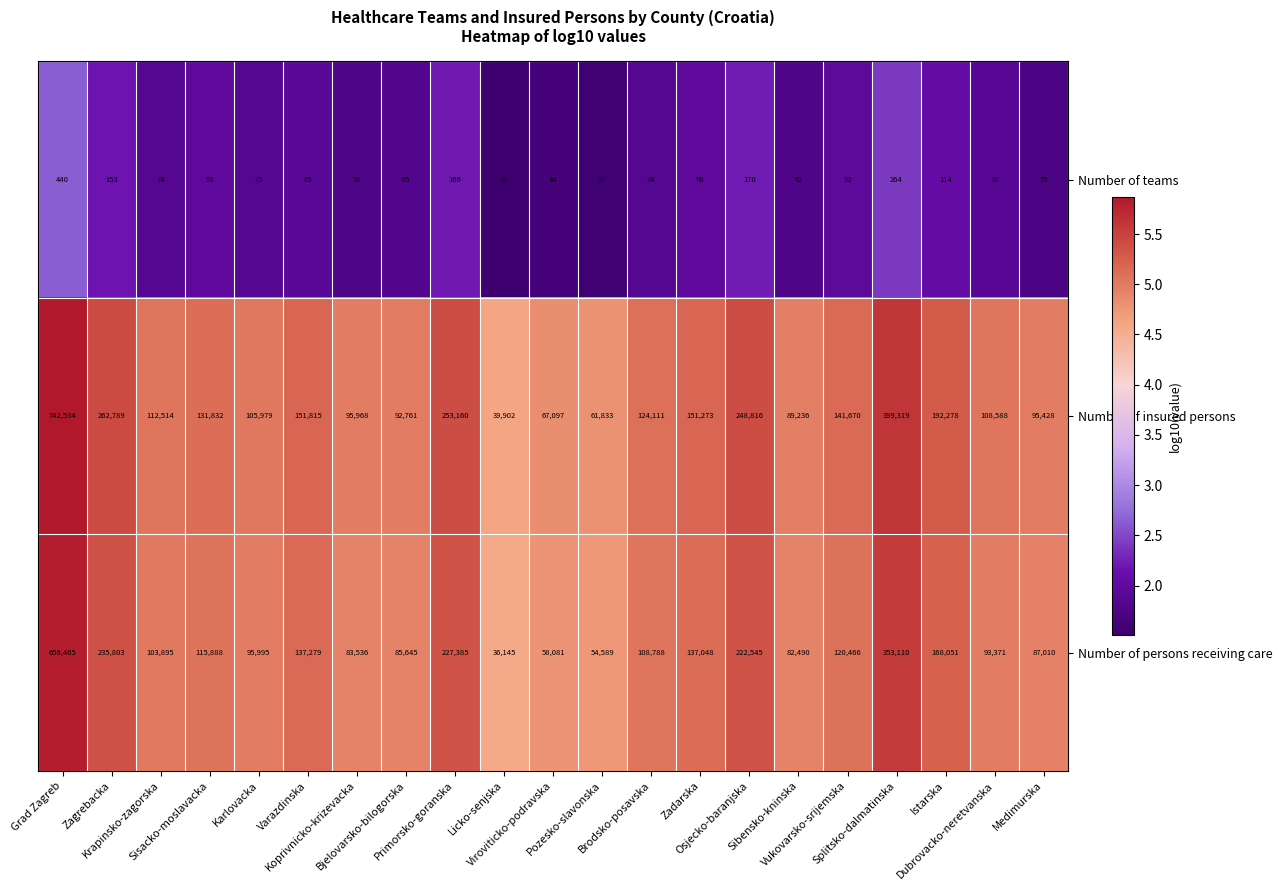

What is the difference between the maximum and second lowest values in the Number of insured persons series?

680701